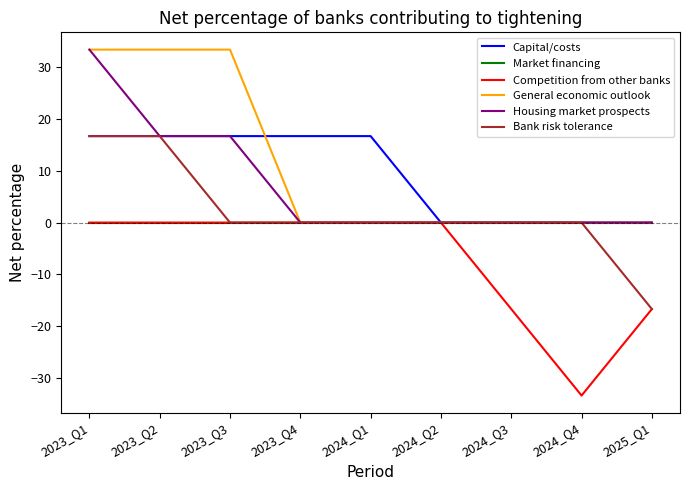

What is the total value across all series at 2024_Q3?

-16.7